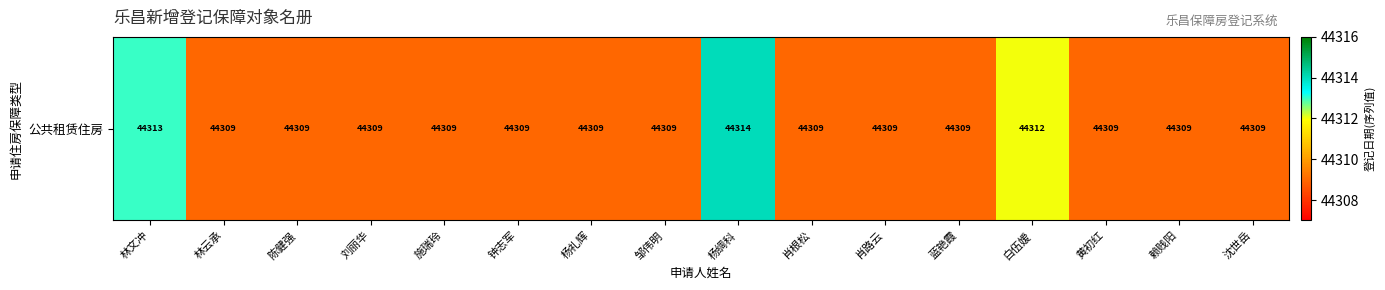

Reading right to left, transcribe all the data shown in this chart.

沈世岳=44309	赖贱阳=44309	黄初红=44309	白伍嫒=44312	蓝艳霞=44309	肖路云=44309	肖根松=44309	杨绸科=44314	邹伟明=44309	杨礼辉=44309	钟志军=44309	施瑞玲=44309	刘丽华=44309	陈健强=44309	林云承=44309	林文冲=44313